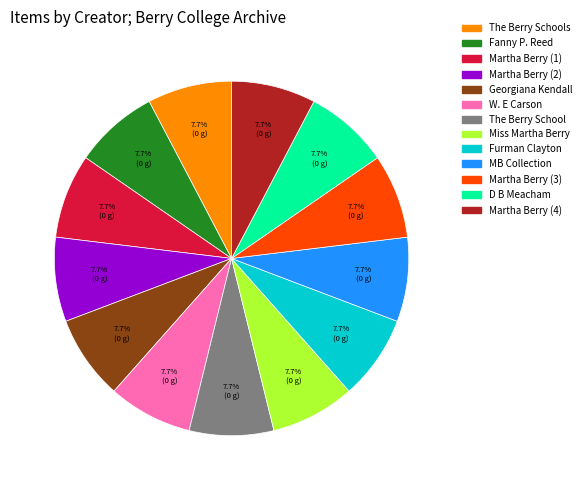

Does any single category account for the majority?

No